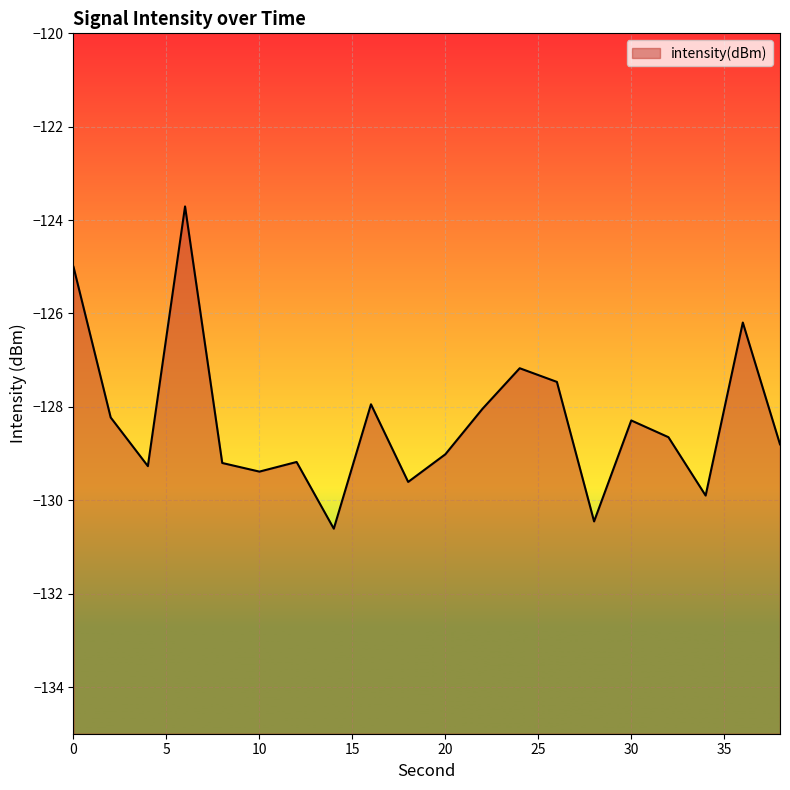

What is the change in value from 10 to 14?

-1.2